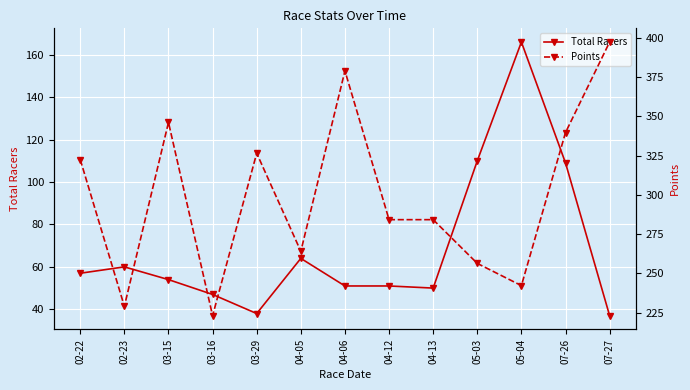

Which series has the largest total across all categories?

Points